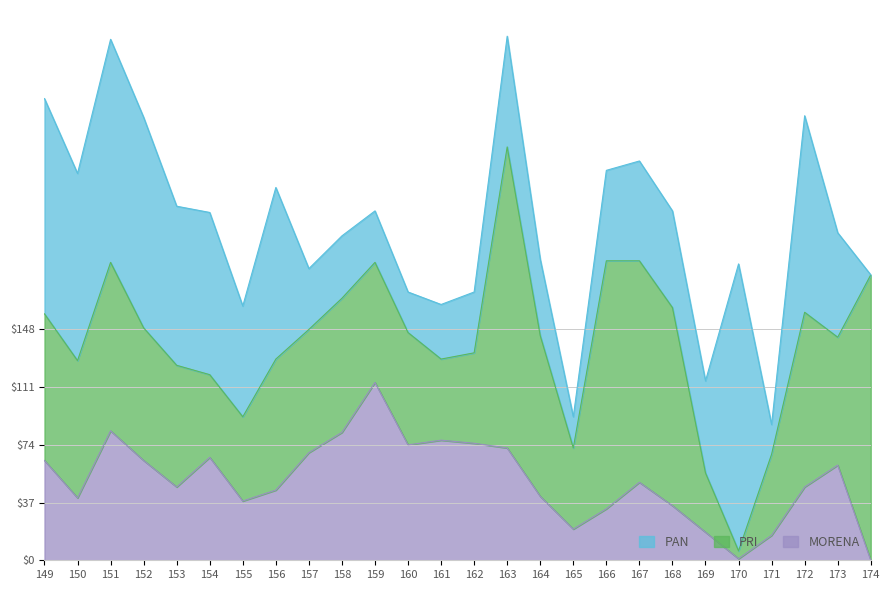

Rank the series by their maximum value, from lowest to highest.

MORENA, PAN, PRI